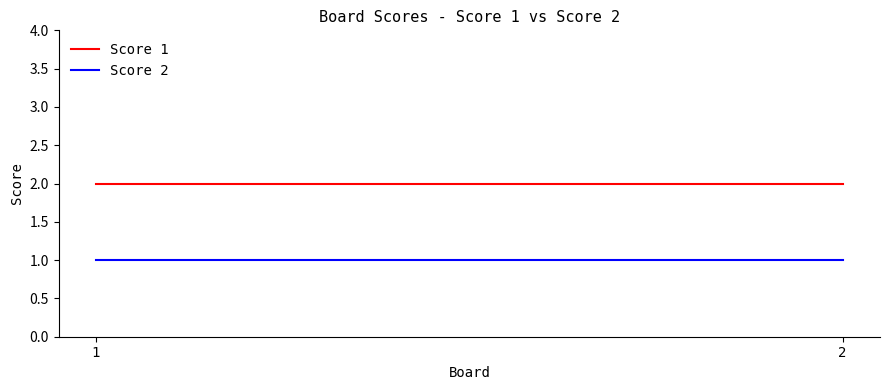

Is the value of Score 1 at 2 greater than the value of Score 2 at 1?

Yes